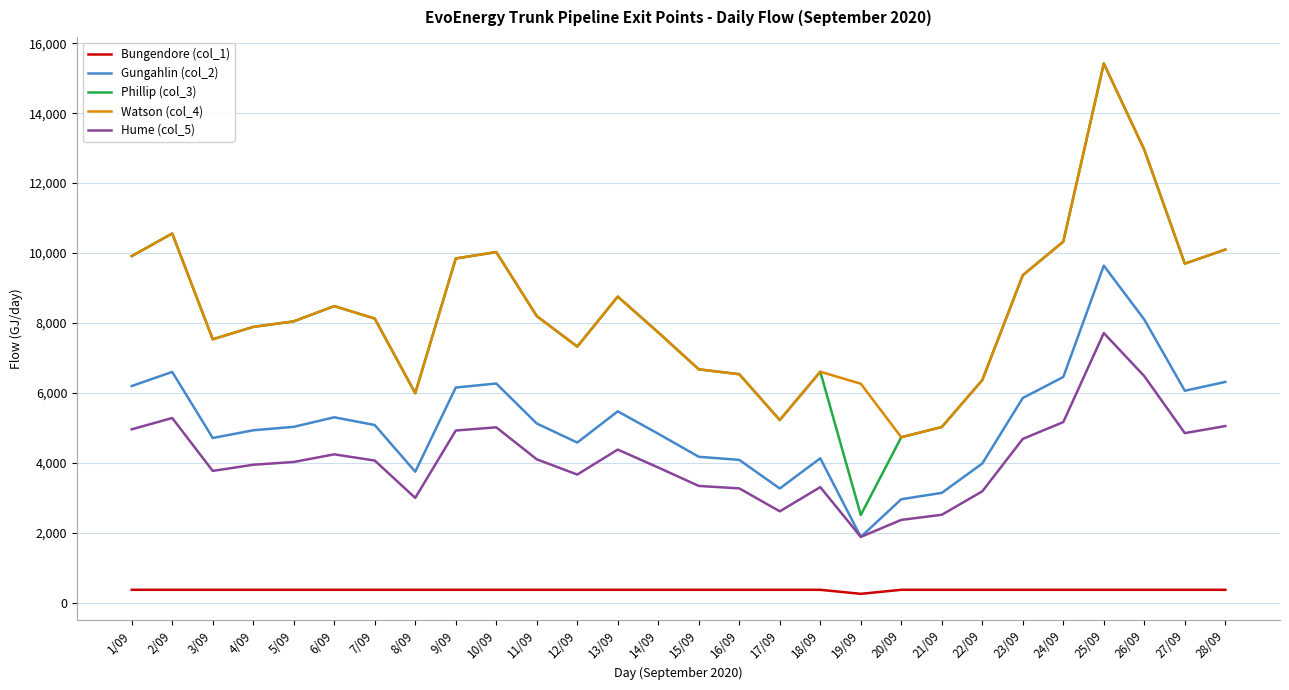

Is the value of Watson (col_4) at 21/09 greater than the value of Phillip (col_3) at 8/09?

No